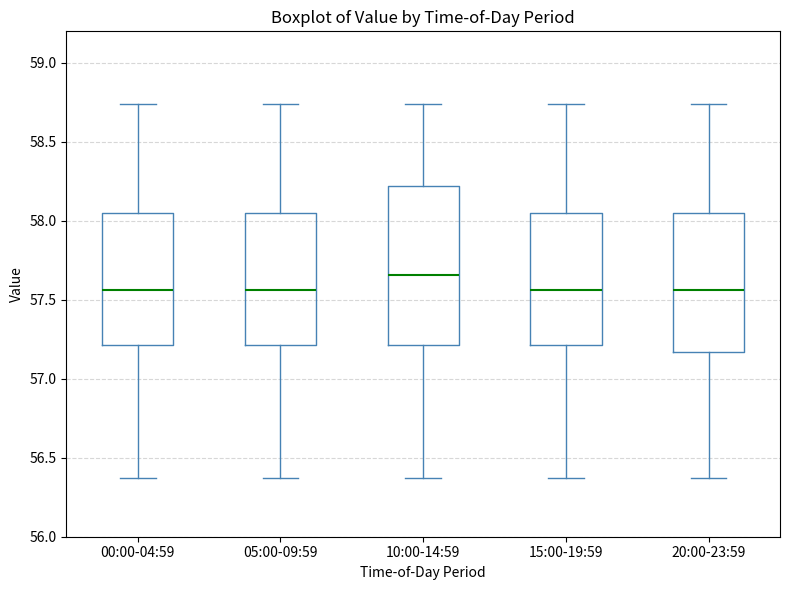

Where is the upper edge of the box for 10:00-14:59 on the y-axis? The values are not printed on the chart, so give them approximately, as read against the axis.

58.20